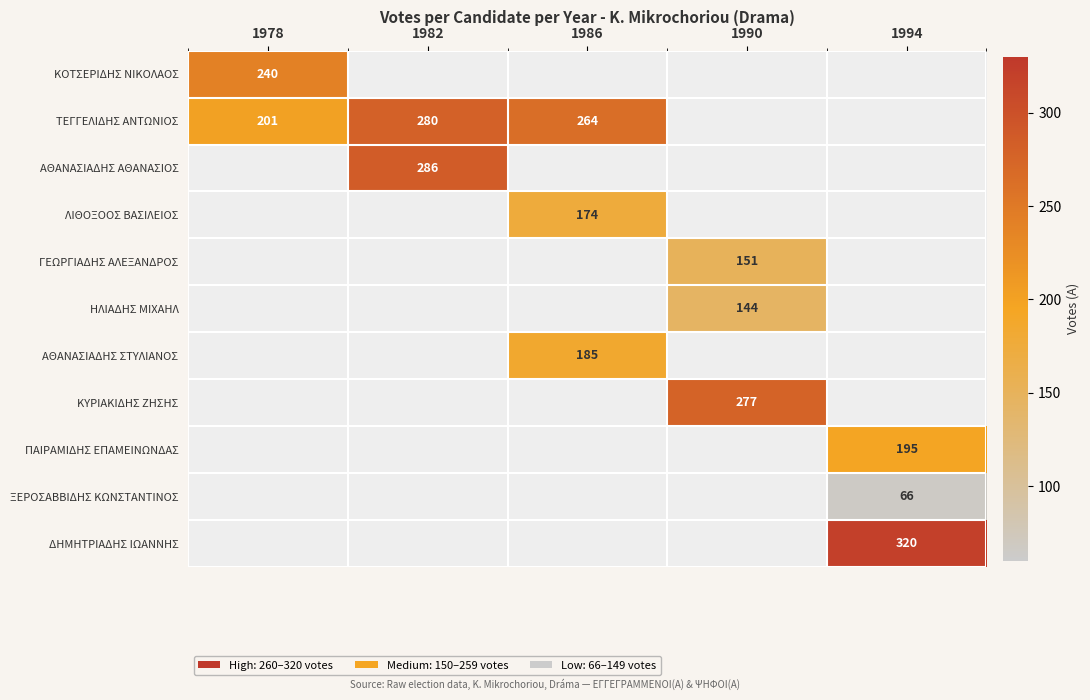

What is the maximum value shown in the chart?

320.0